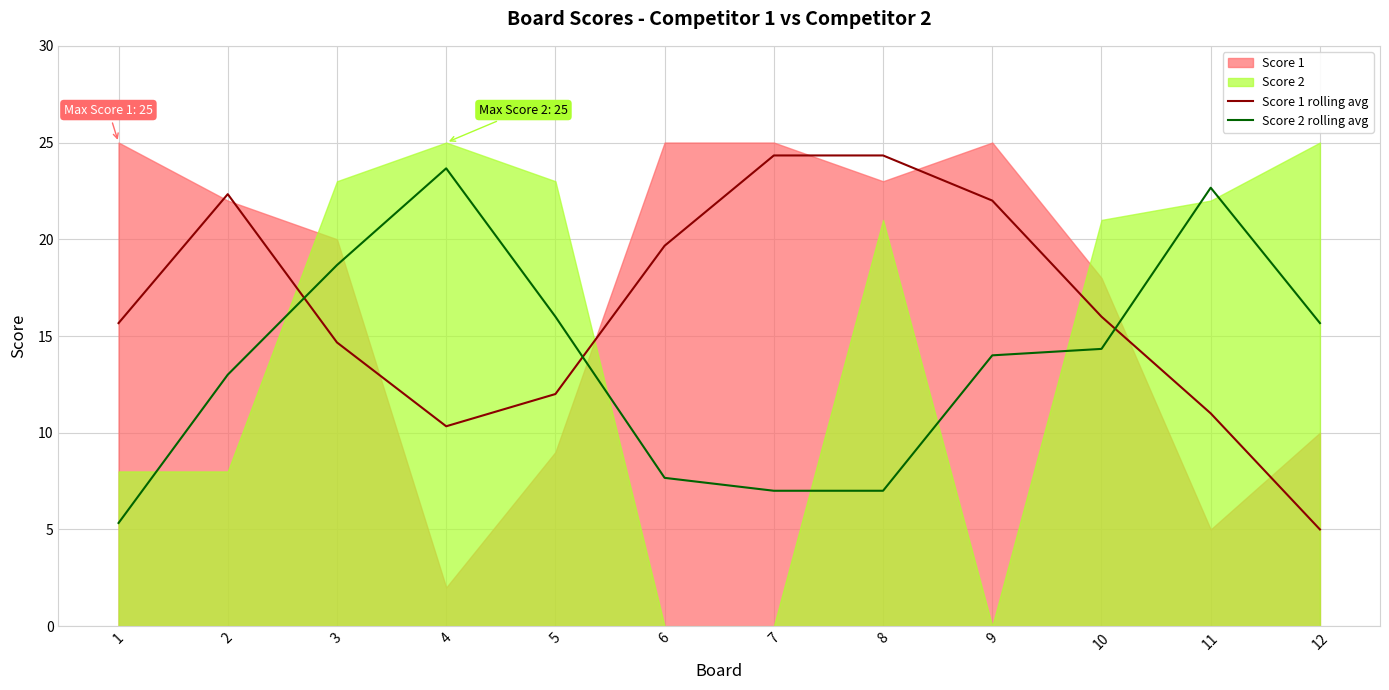

The value of Score 2 rolling avg at 11 is 22.7. True or false?

True